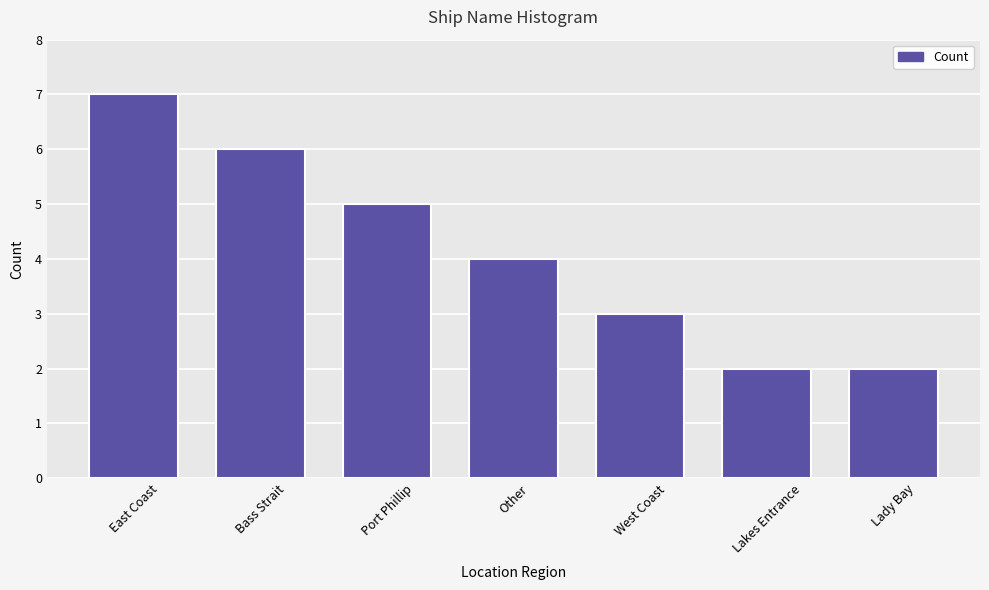

Reading right to left, list all the values displayed in this chart.

2	2	3	4	5	6	7